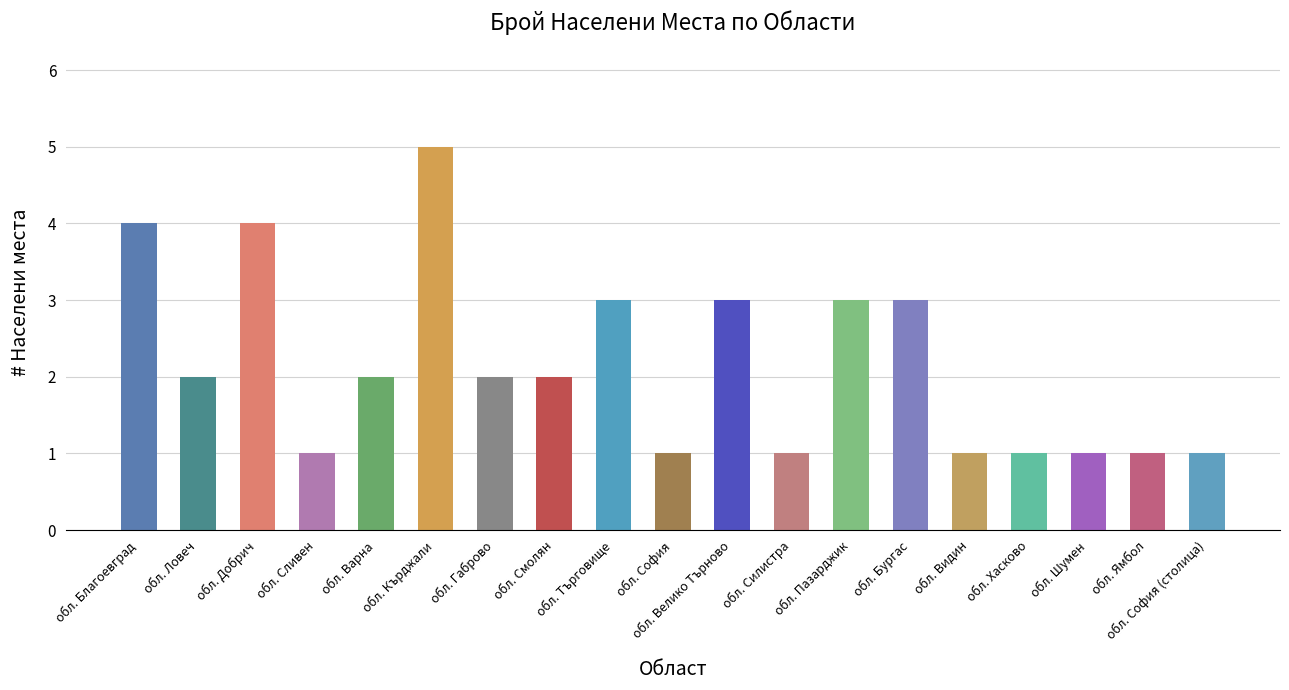

Reading left to right, transcribe all the data shown in this chart.

обл. Благоевград=4	обл. Ловеч=2	обл. Добрич=4	обл. Сливен=1	обл. Варна=2	обл. Кърджали=5	обл. Габрово=2	обл. Смолян=2	обл. Търговище=3	обл. София=1	обл. Велико Търново=3	обл. Силистра=1	обл. Пазарджик=3	обл. Бургас=3	обл. Видин=1	обл. Хасково=1	обл. Шумен=1	обл. Ямбол=1	обл. София (столица)=1